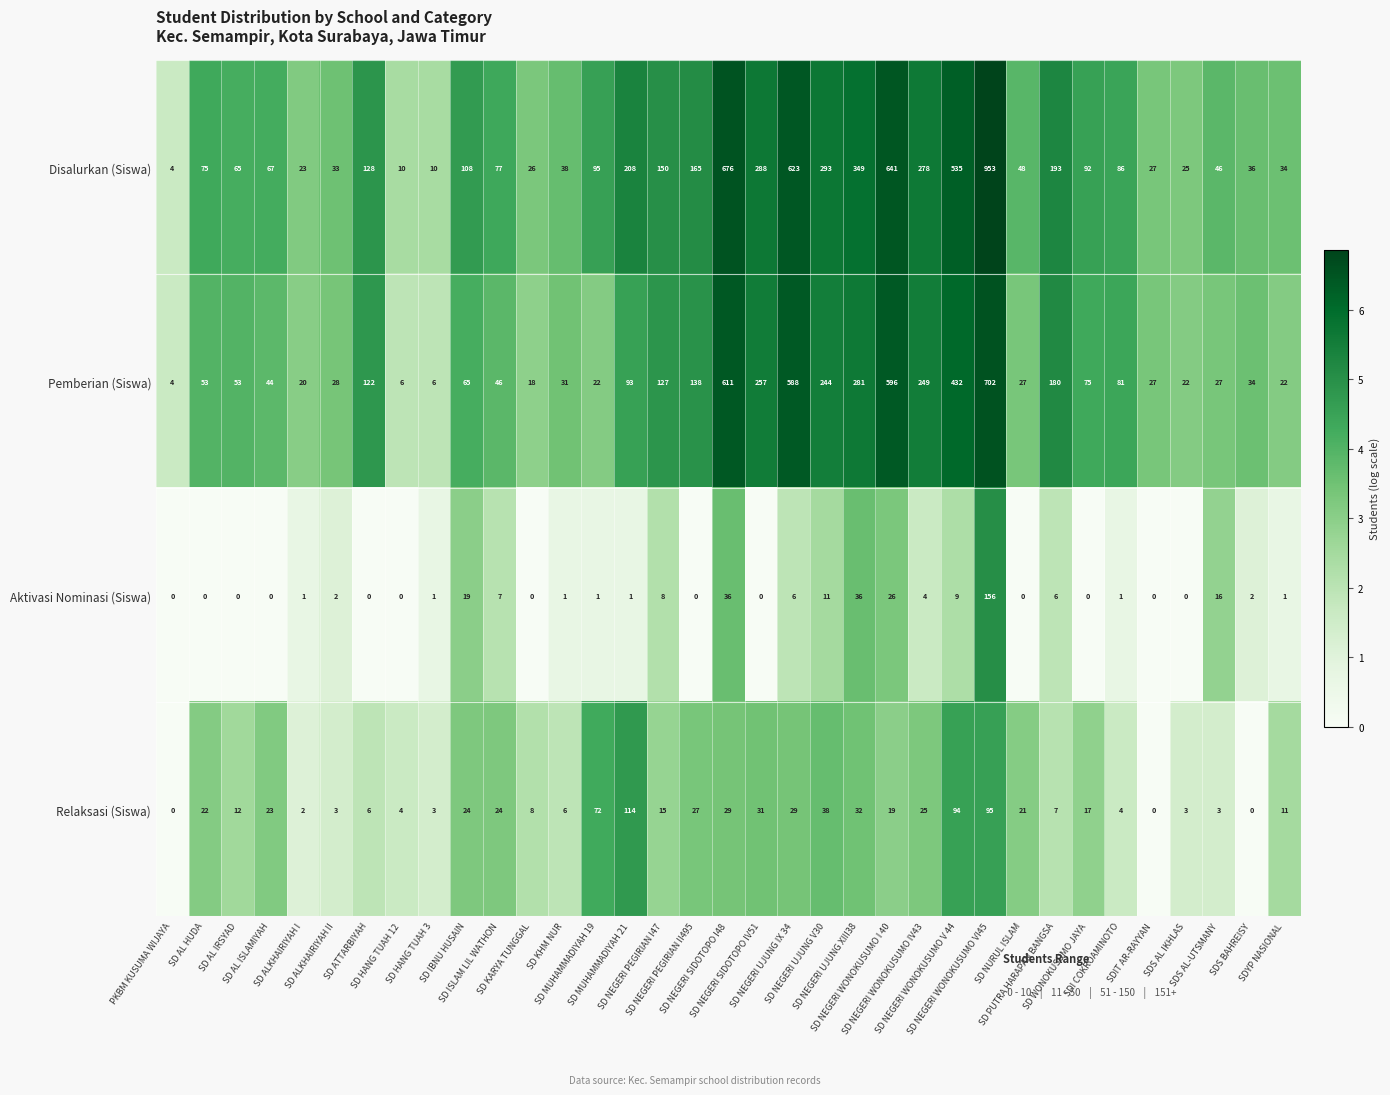

At how many categories does at least one series exceed 78?

18